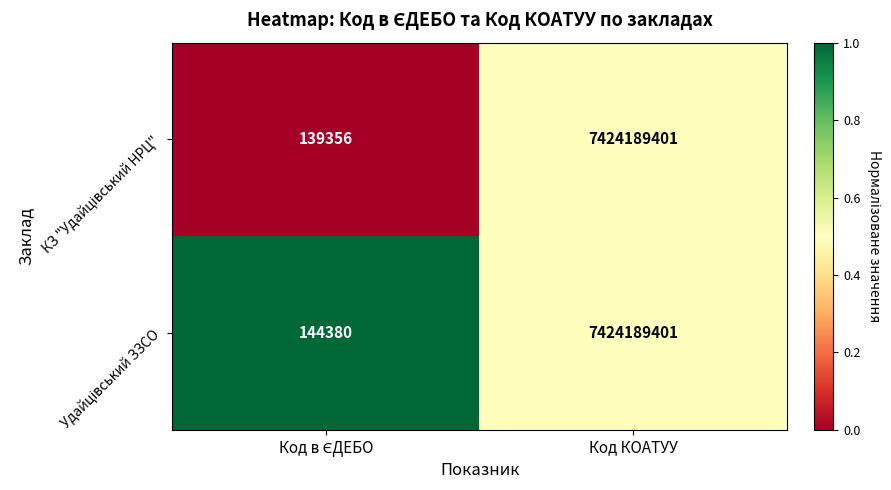

What is the total value across all series at Код КОАТУУ?

14848378802